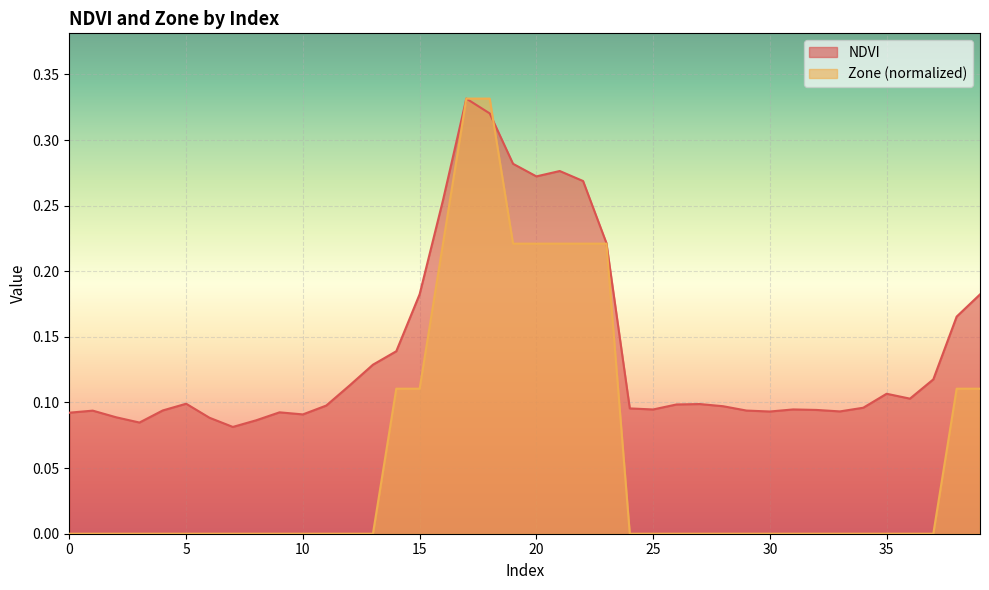

The value of NDVI at 7 is 0.1. True or false?

False